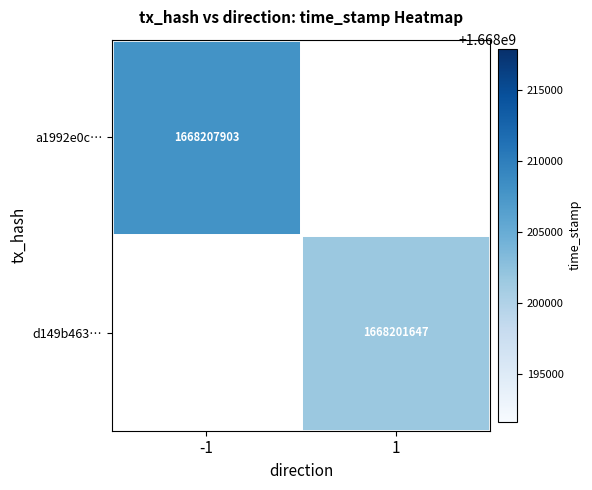

Is it true that a1992e0c… equals 911112347.0 at -1?

False